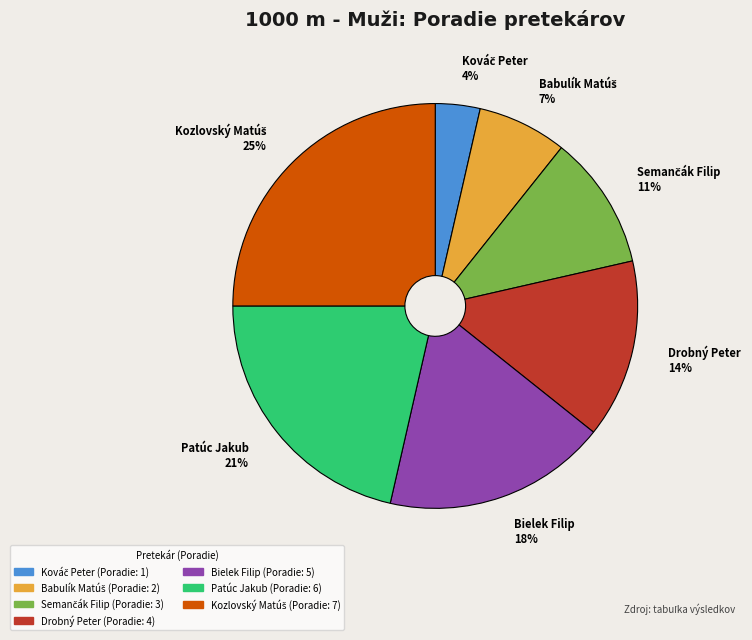

True or false: Bielek Filip 18% accounts for 12% of the total.

False